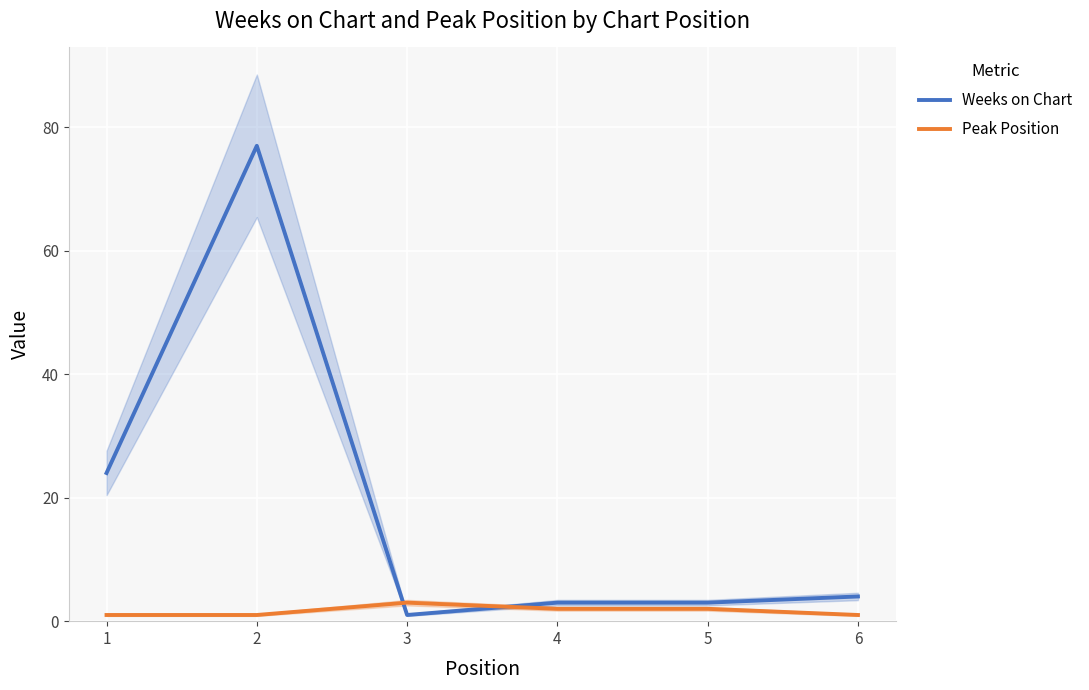

The Peak Position series shows 2 at 4. True or false?

True